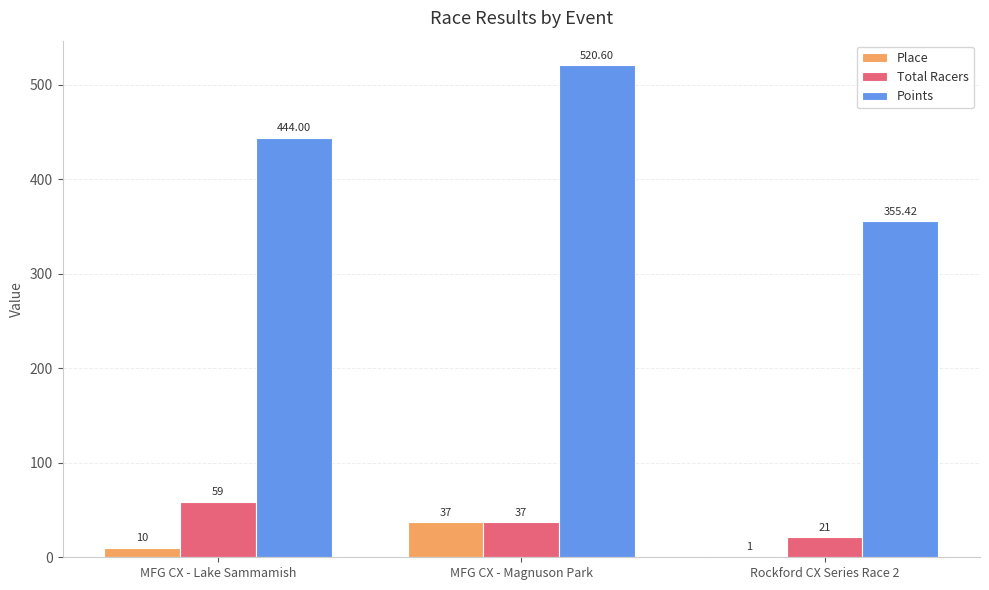

At which label is Total Racers closest to 40?

MFG CX - Magnuson Park